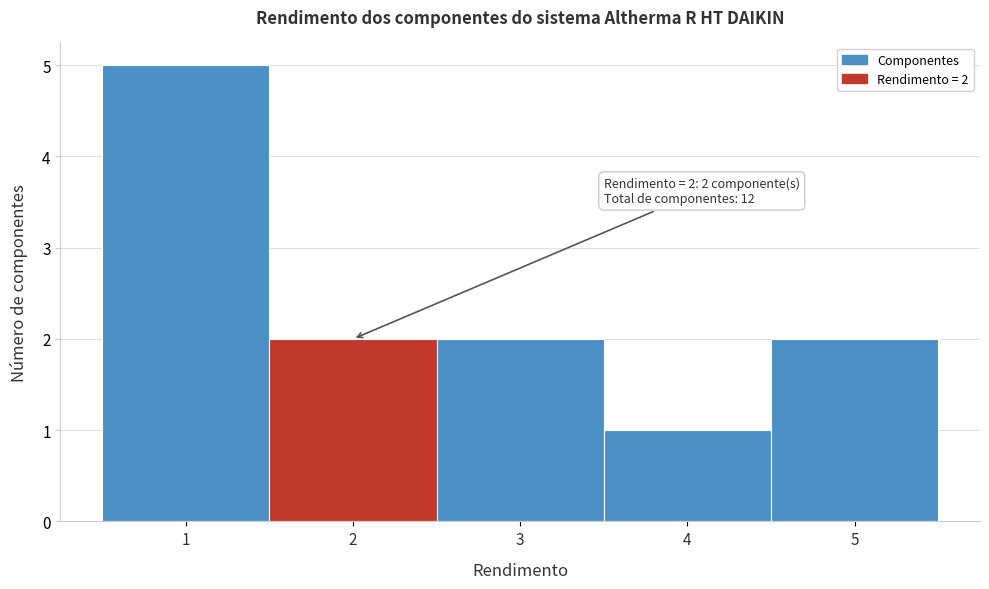

Which range on the x-axis has the tallest bar?

0.5 to 1.5